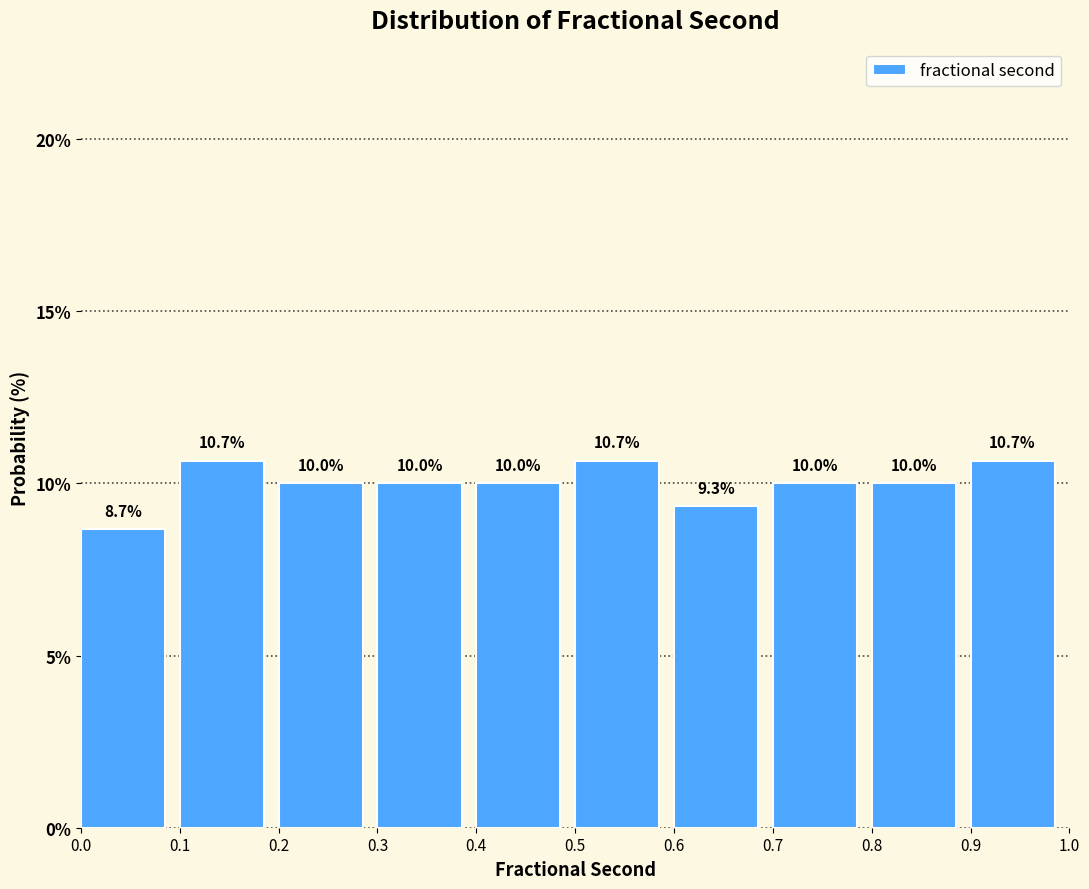

Reading left to right, list every bar in this chart as the range it spans on the x-axis followed by its height.

0.0 to 0.1: 8.7
0.1 to 0.2: 10.7
0.2 to 0.3: 10.0
0.3 to 0.4: 10.0
0.4 to 0.5: 10.0
0.5 to 0.6: 10.7
0.6 to 0.7: 9.3
0.7 to 0.8: 10.0
0.8 to 0.9: 10.0
0.9 to 1.0: 10.7